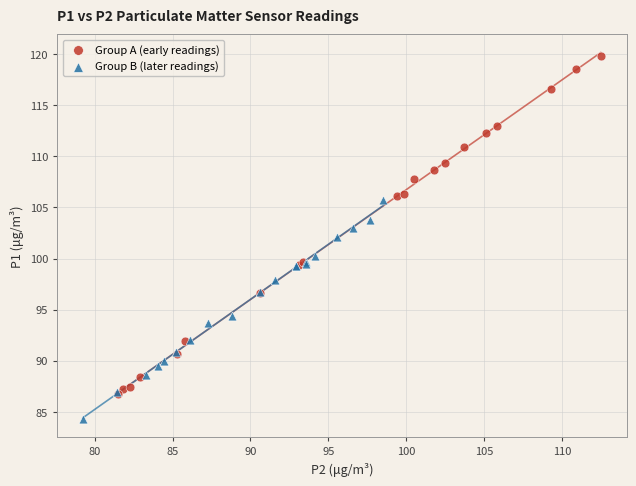

Which series contains the highest Y value?

Group A (early readings)